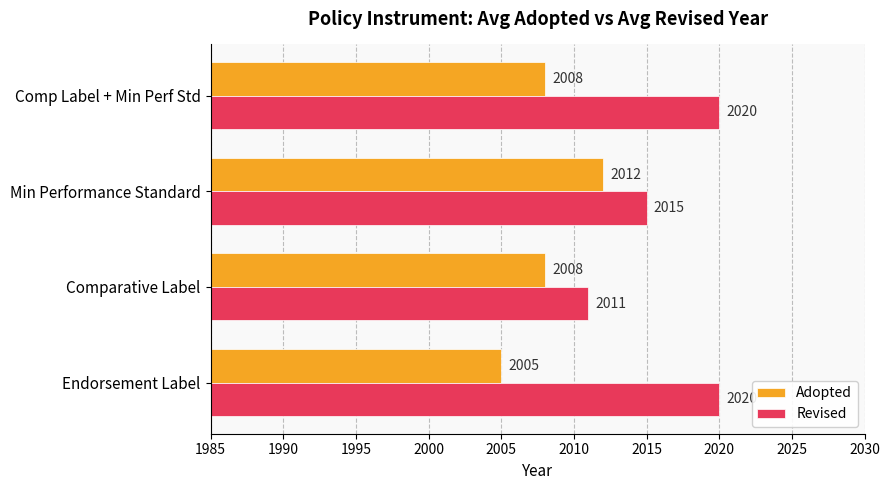

List the series in order of their overall mean, lowest first.

Adopted, Revised